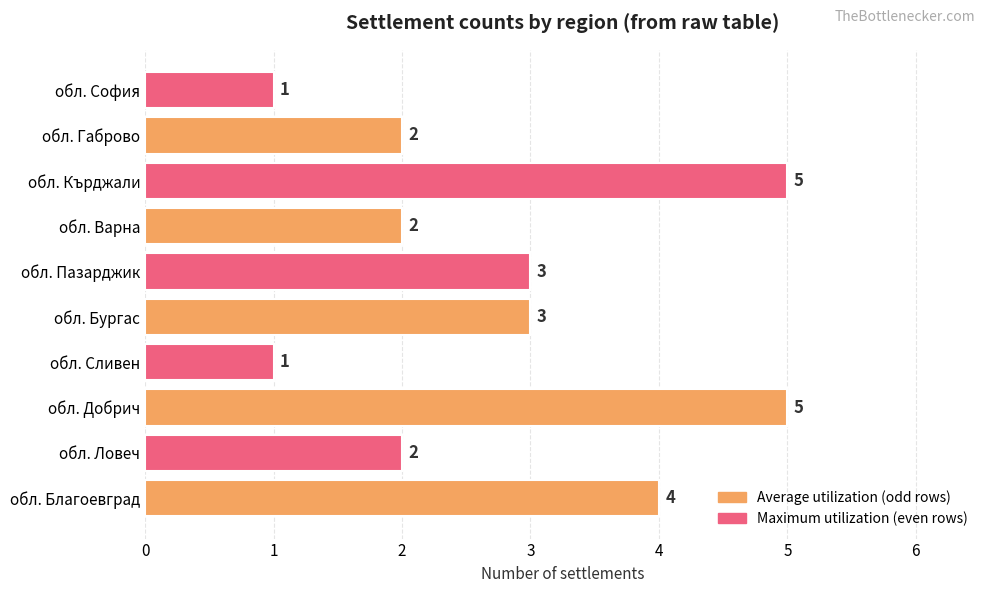

Does the chart contain stacked bars?

No